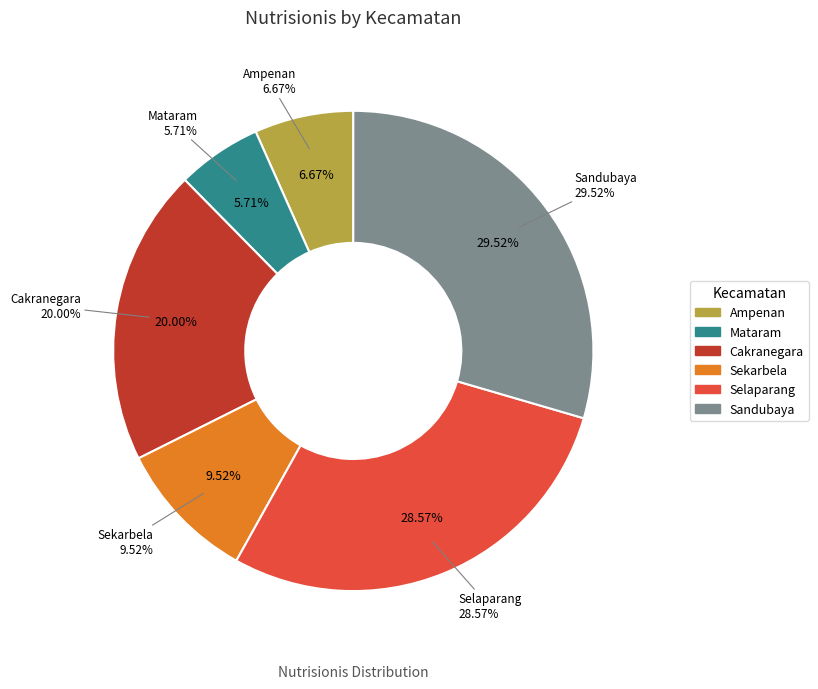

Is Selaparang the majority of the pie?

No